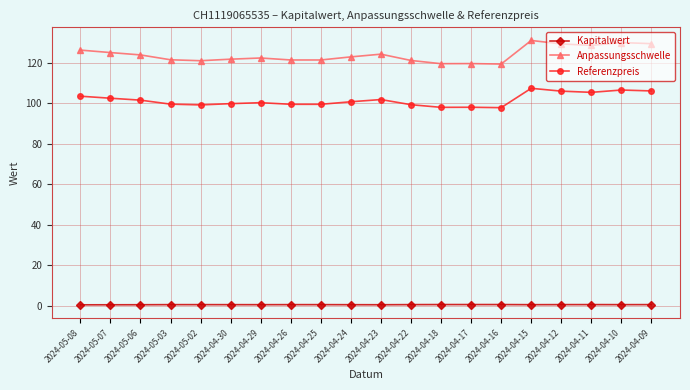

Does the chart display data point markers on the line(s)?

Yes